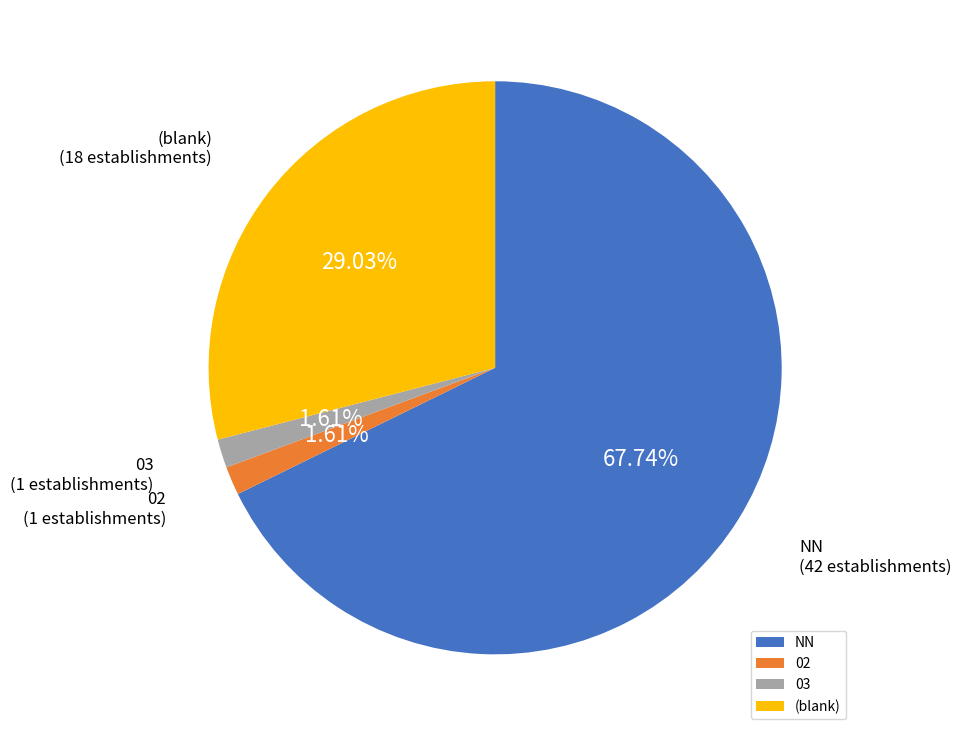

How many slices are in this pie chart?

4